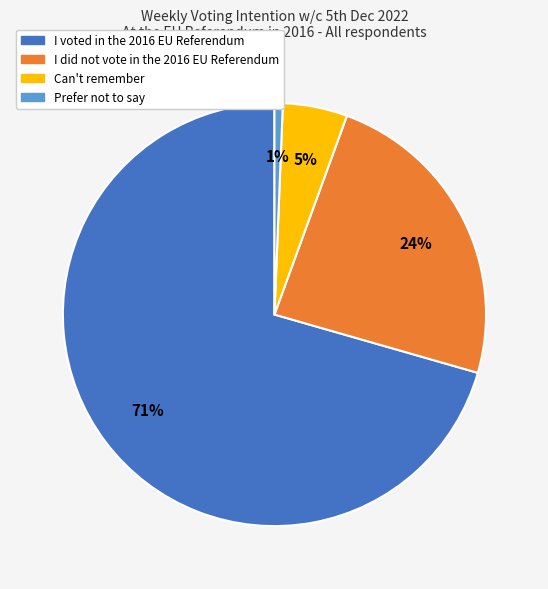

To the nearest percent, what percentage of the pie is Prefer not to say?

1%